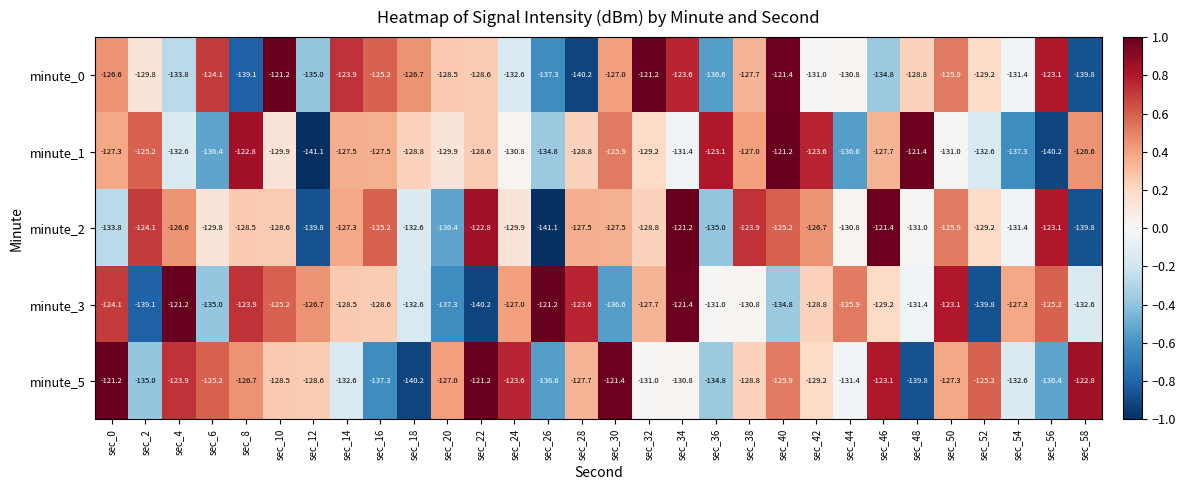

Is it true that minute_3 equals -91.5 at sec_2?

False